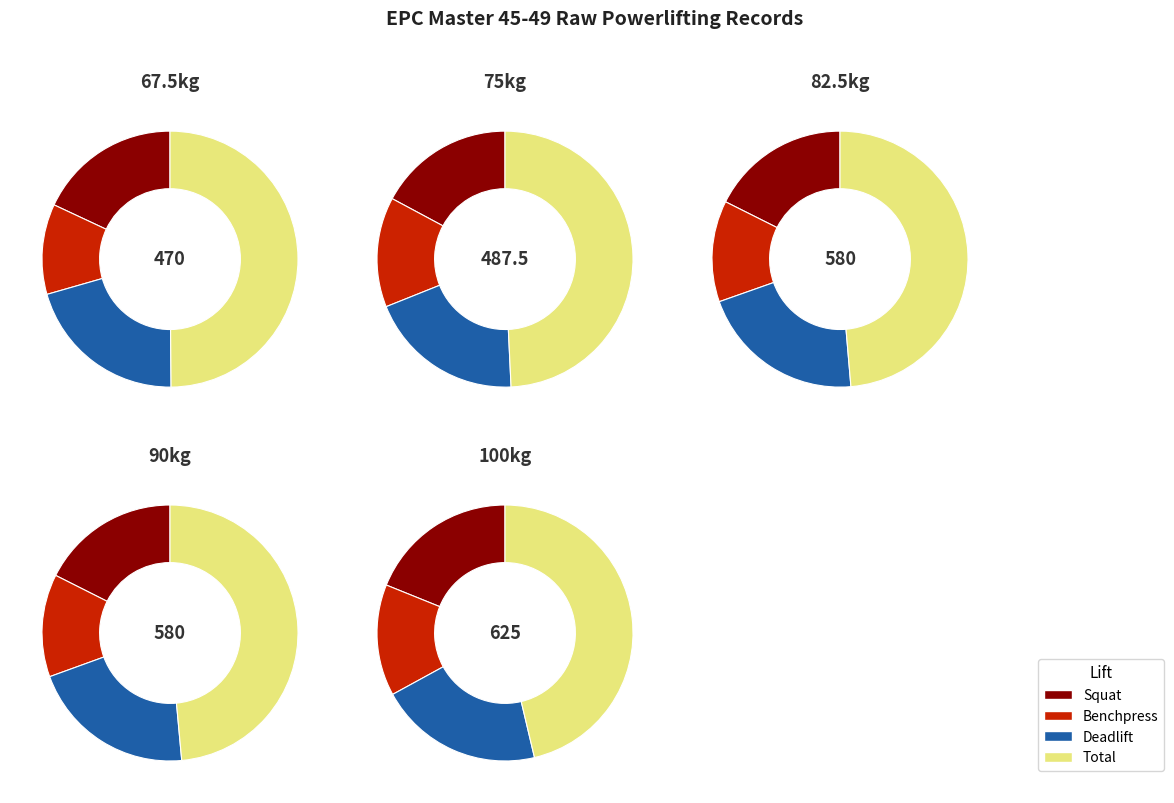

Is there any slice that represents more than half of the pie?

No